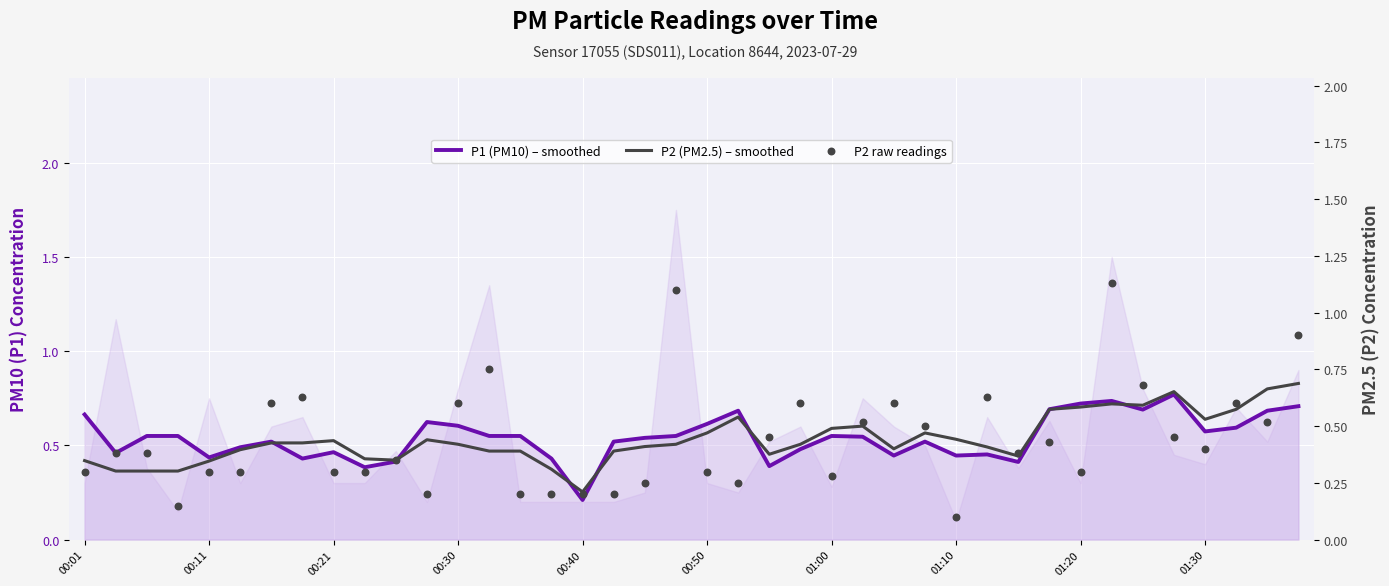

Is the value of P1 (PM10) – smoothed at 26 greater than the value of P2 raw readings at 30?

Yes